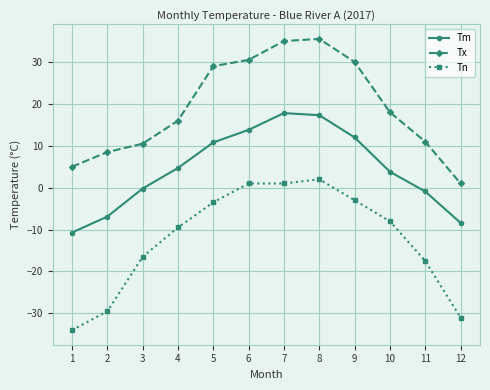

Which series has the largest total across all categories?

Tx